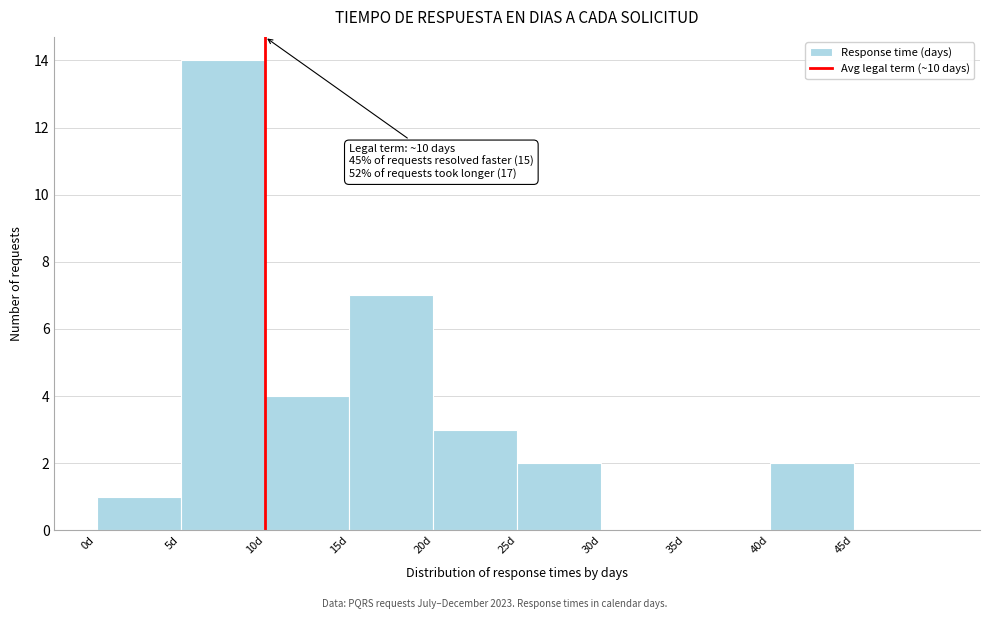

Which range on the x-axis has the tallest bar?

5 to 10